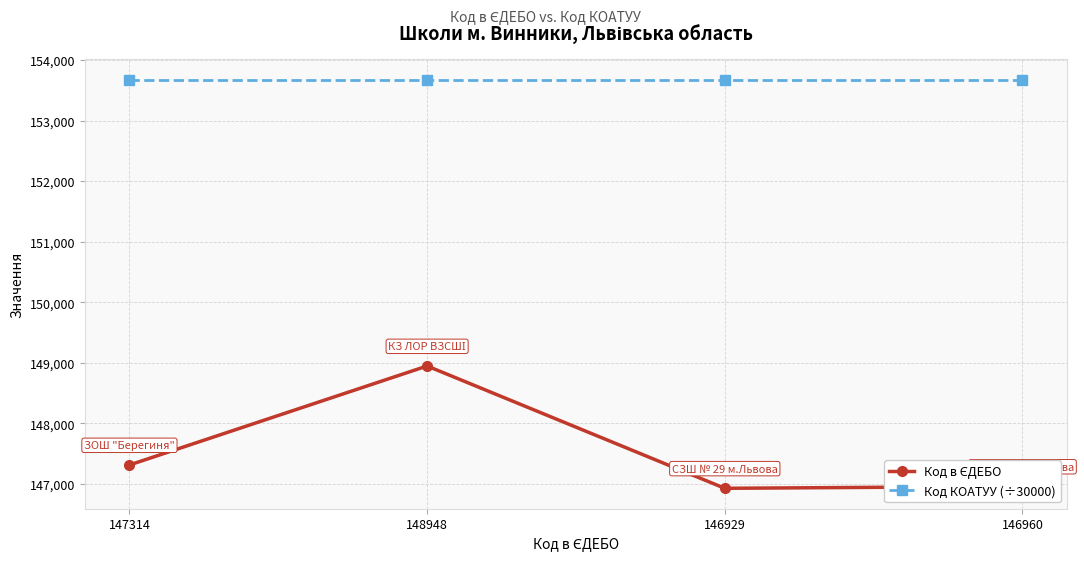

True or false: Код КОАТУУ (÷30000) has more than 2 interior local peaks.

False